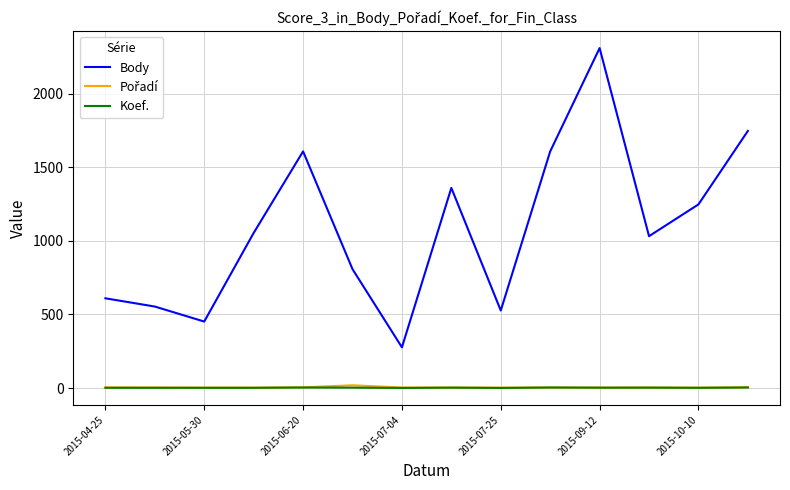

What is the greatest value displayed?

2310